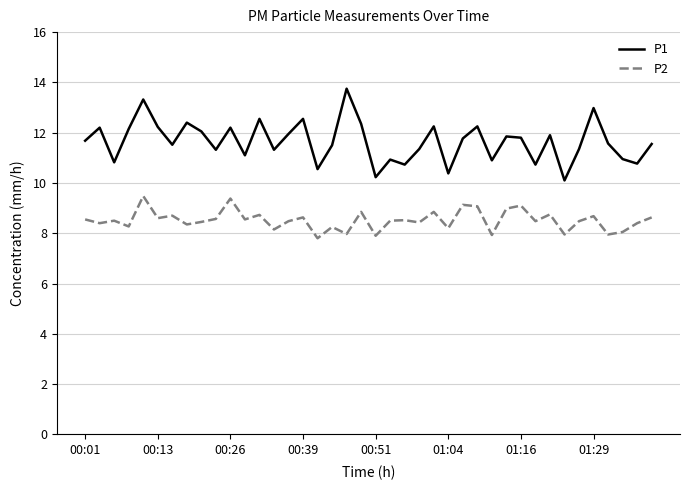

What is the highest value of the P1 series?

13.8